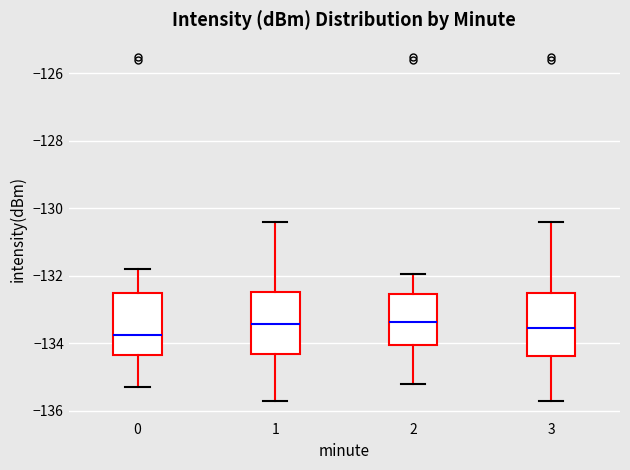

Which box's median line is the lowest?

0